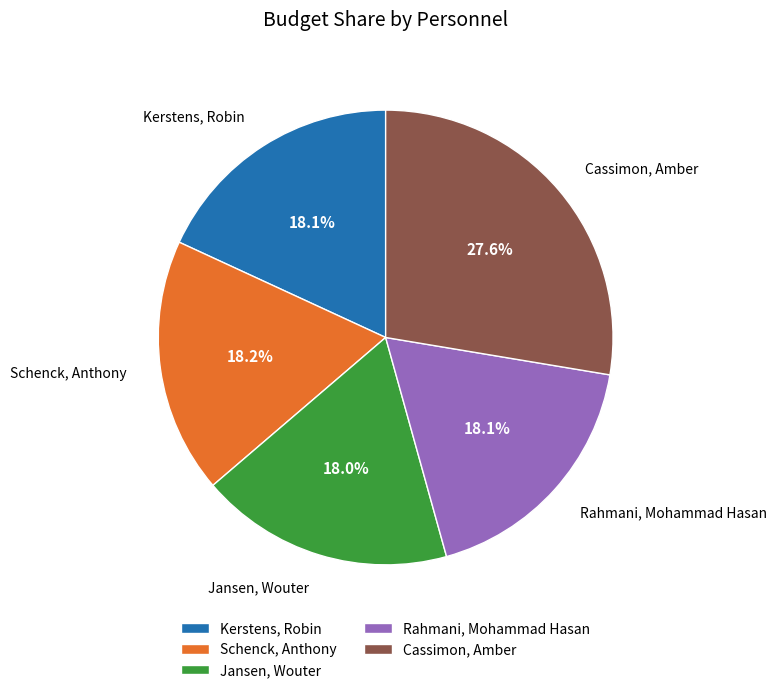

Combined, do Rahmani, Mohammad Hasan and Kerstens, Robin account for over 50%?

No